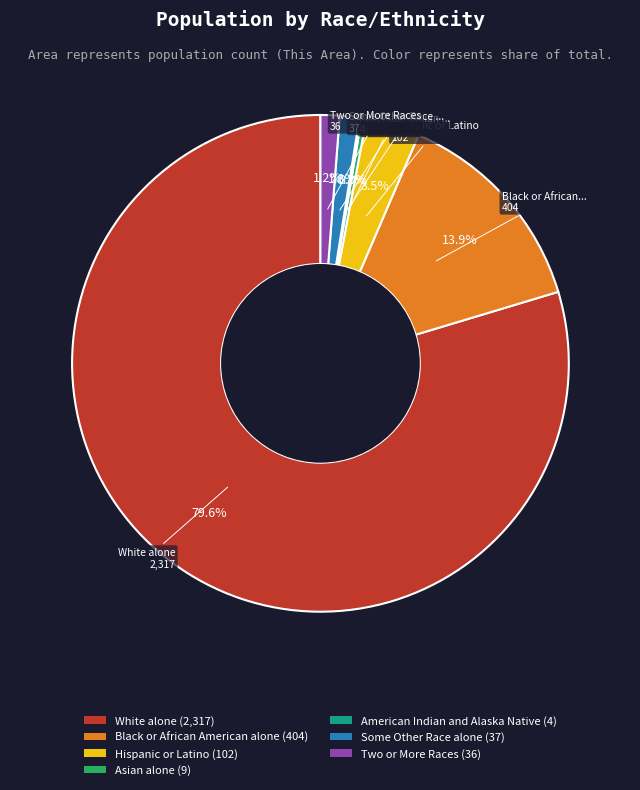

Is there any slice that represents more than half of the pie?

Yes